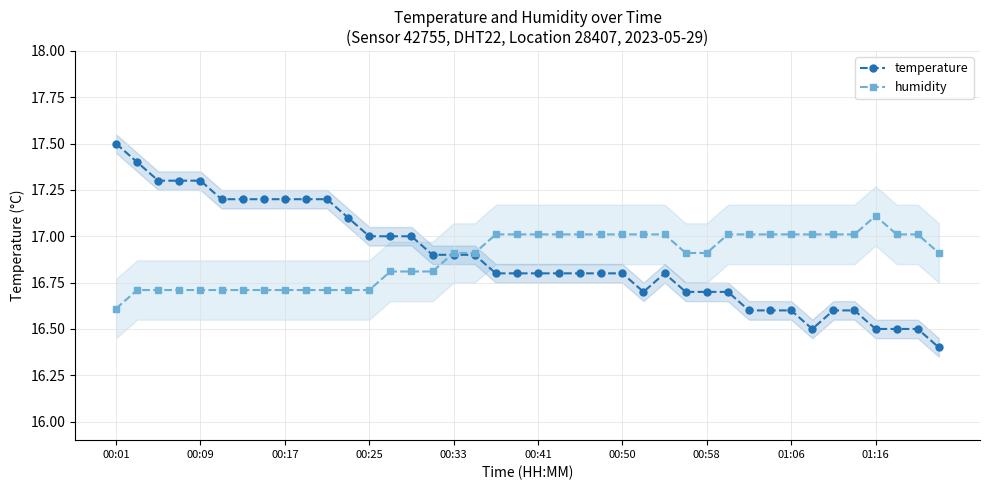

What is the lowest value of the humidity series?

16.6